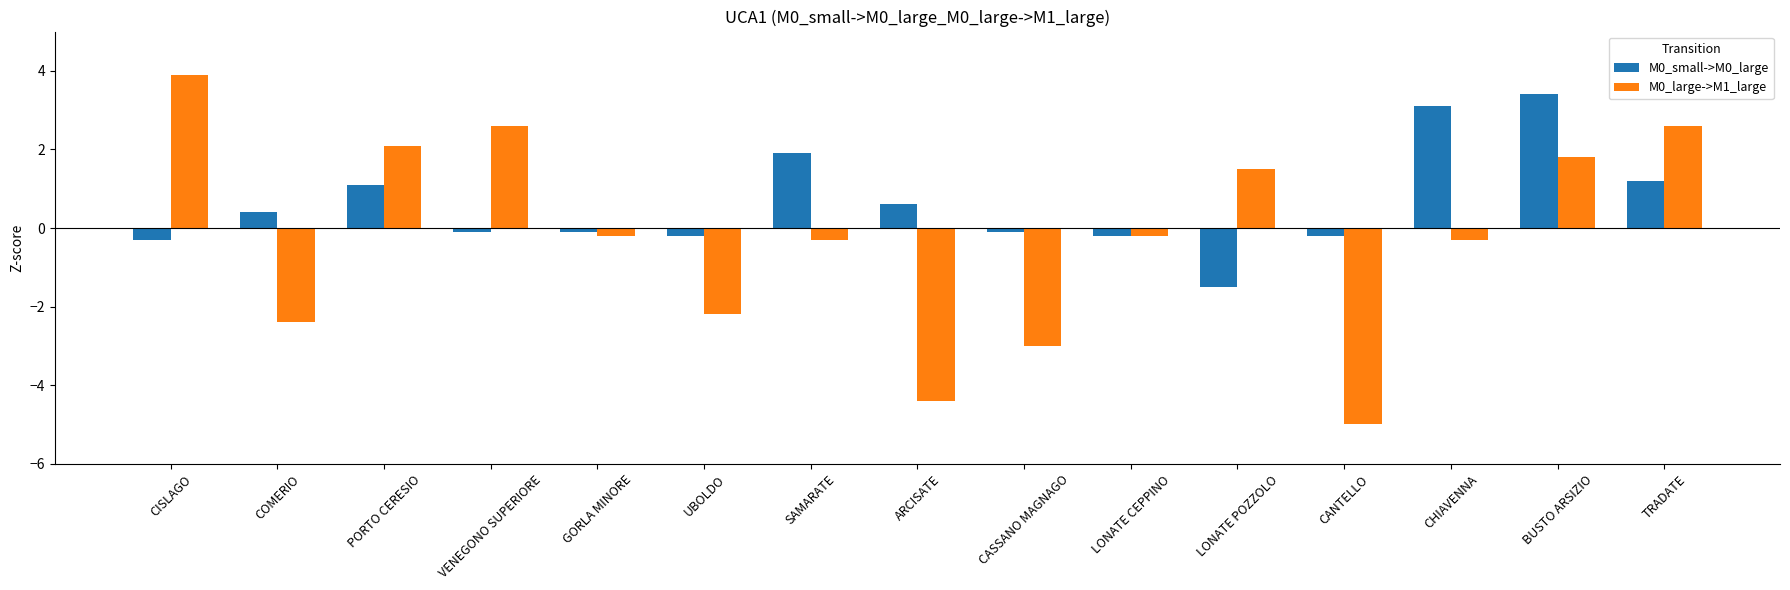

How many bars are there in total?

30